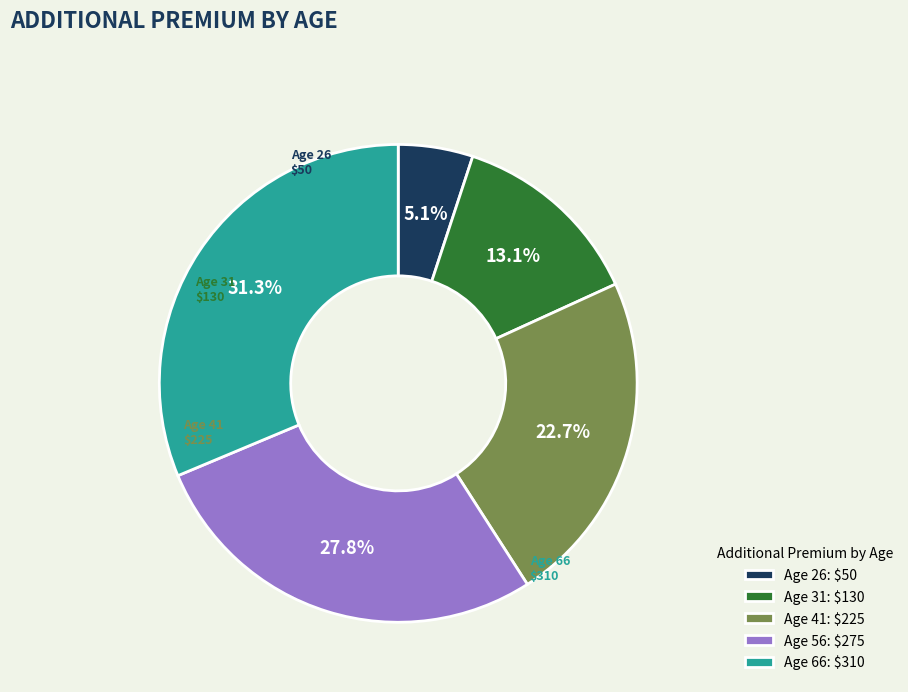

Between Age 26 and Age 66, which is larger?

Age 66